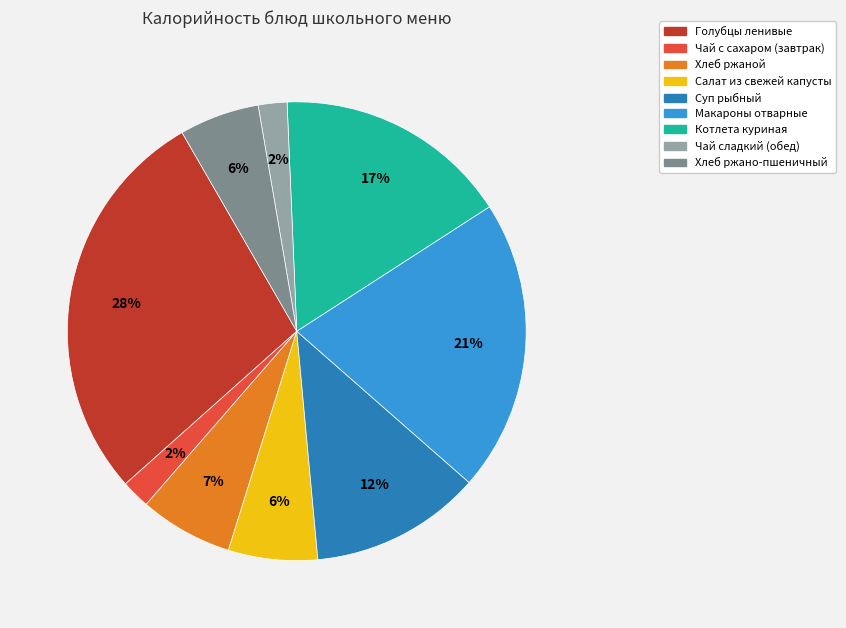

Do Котлета куриная and Чай с сахаром (завтрак) together represent more than half of the pie?

No